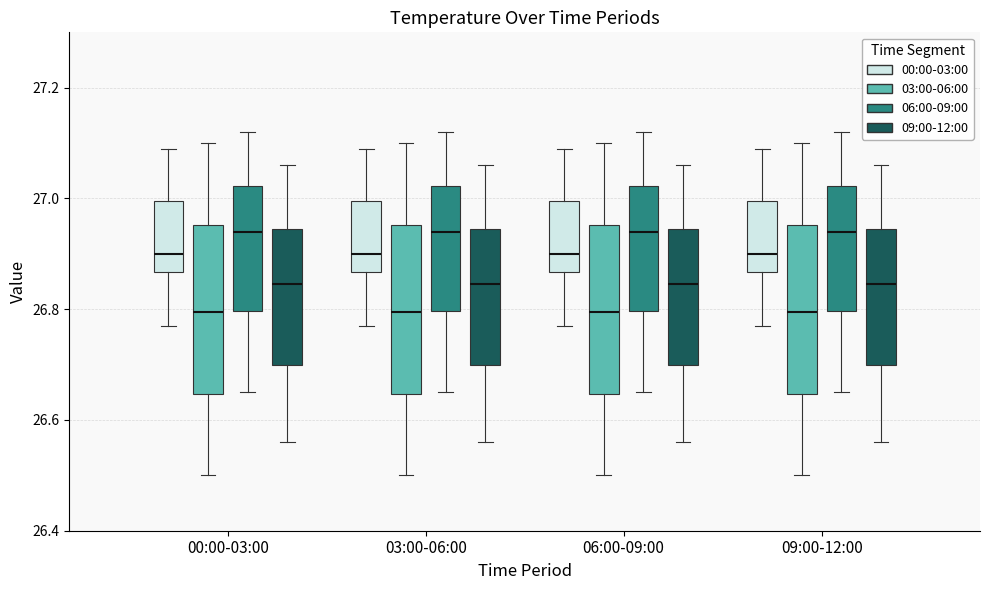

Reading left to right, transcribe this box plot: for each box, give where its median line is, the range the box spans, and where its two whiskers end, as read against the y-axis. The values are not printed on the chart, so give them approximately, as read against the axis.

00:00-03:00 (00:00-03:00): median 26.90, box 26.86 to 27.00, whiskers 26.78 to 27.10
00:00-03:00 (03:00-06:00): median 26.80, box 26.64 to 26.96, whiskers 26.50 to 27.10
00:00-03:00 (06:00-09:00): median 26.94, box 26.80 to 27.02, whiskers 26.66 to 27.12
00:00-03:00 (09:00-12:00): median 26.84, box 26.70 to 26.94, whiskers 26.56 to 27.06
03:00-06:00 (00:00-03:00): median 26.90, box 26.86 to 27.00, whiskers 26.78 to 27.10
03:00-06:00 (03:00-06:00): median 26.80, box 26.64 to 26.96, whiskers 26.50 to 27.10
03:00-06:00 (06:00-09:00): median 26.94, box 26.80 to 27.02, whiskers 26.66 to 27.12
03:00-06:00 (09:00-12:00): median 26.84, box 26.70 to 26.94, whiskers 26.56 to 27.06
06:00-09:00 (00:00-03:00): median 26.90, box 26.86 to 27.00, whiskers 26.78 to 27.10
06:00-09:00 (03:00-06:00): median 26.80, box 26.64 to 26.96, whiskers 26.50 to 27.10
06:00-09:00 (06:00-09:00): median 26.94, box 26.80 to 27.02, whiskers 26.66 to 27.12
06:00-09:00 (09:00-12:00): median 26.84, box 26.70 to 26.94, whiskers 26.56 to 27.06
09:00-12:00 (00:00-03:00): median 26.90, box 26.86 to 27.00, whiskers 26.78 to 27.10
09:00-12:00 (03:00-06:00): median 26.80, box 26.64 to 26.96, whiskers 26.50 to 27.10
09:00-12:00 (06:00-09:00): median 26.94, box 26.80 to 27.02, whiskers 26.66 to 27.12
09:00-12:00 (09:00-12:00): median 26.84, box 26.70 to 26.94, whiskers 26.56 to 27.06